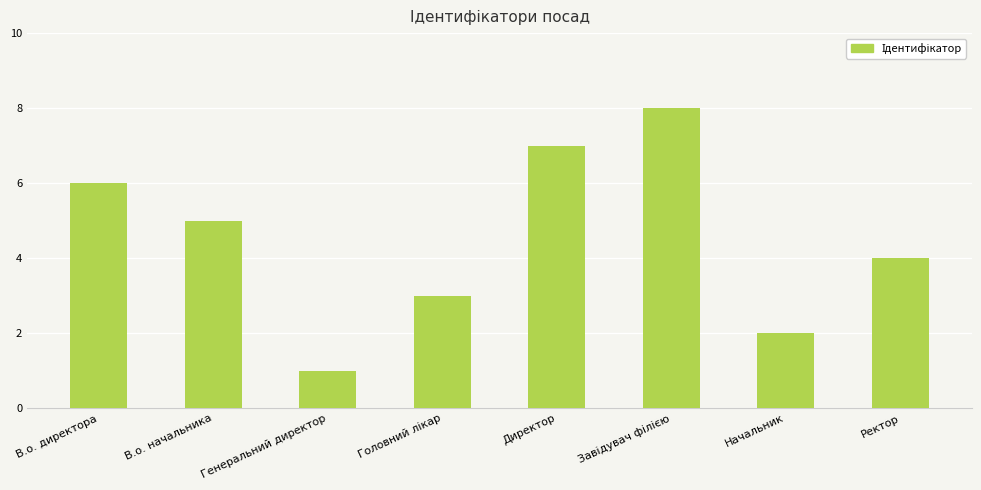

Reading left to right, extract all data points from this chart.

6	5	1	3	7	8	2	4